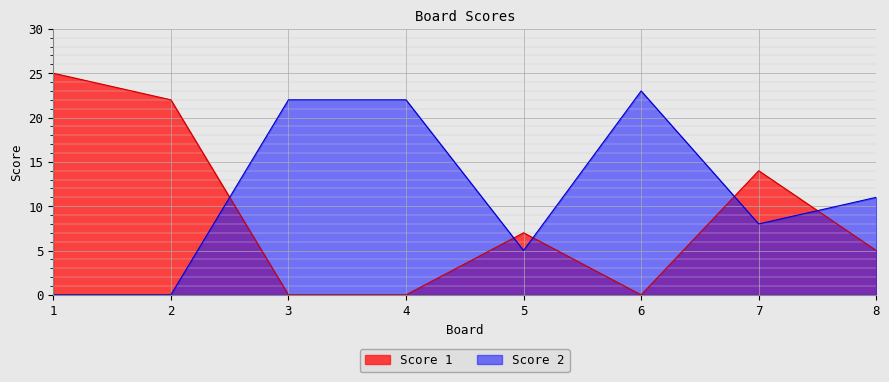

What is the sum of the Score 1 values at 1 and 5?

32